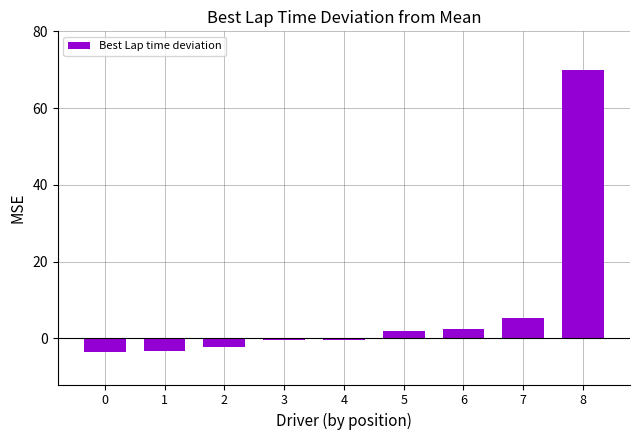

What is the sum of the values at 5 and 8?

72.0